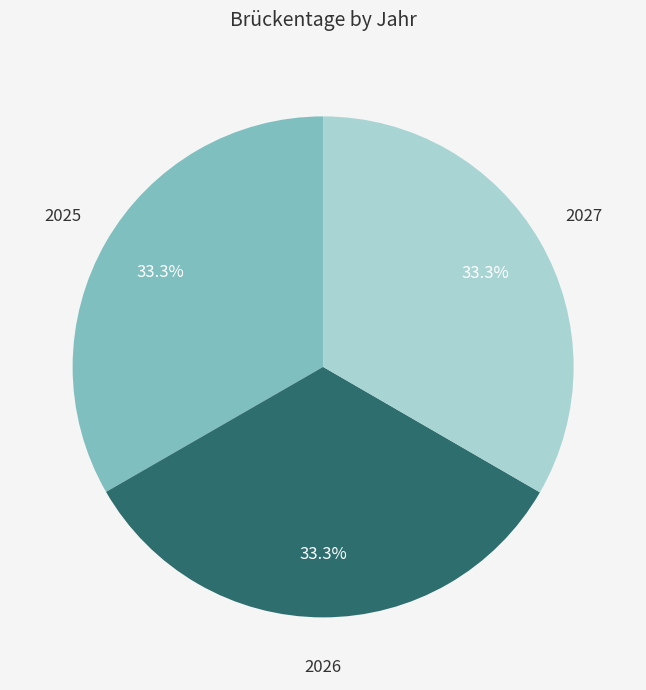

How many slices are in this pie chart?

3